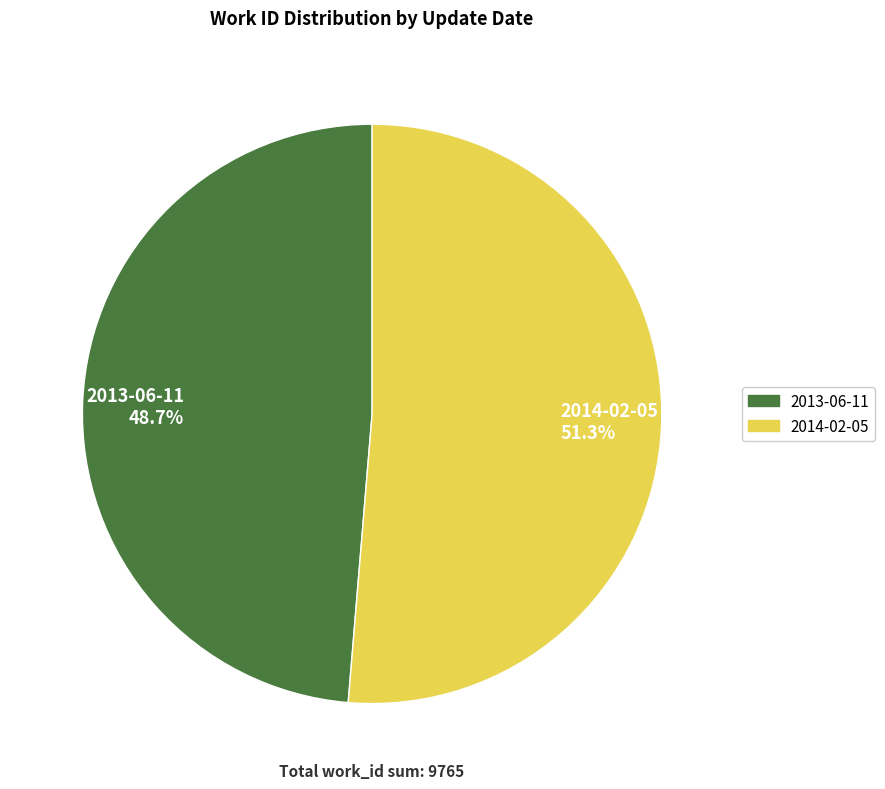

What percentage is the 2014-02-05 slice, to the nearest percent?

51%